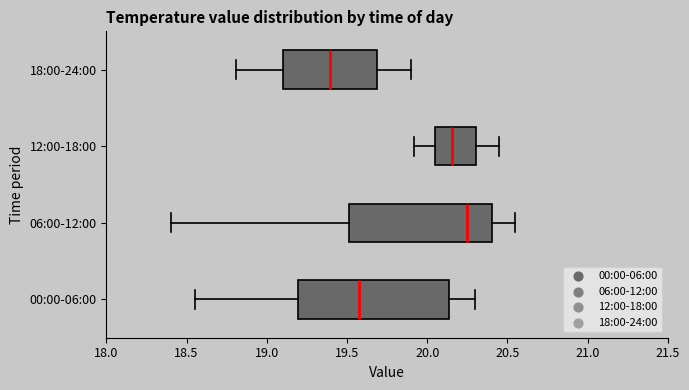

Which box's median line is the furthest to the right?

06:00-12:00